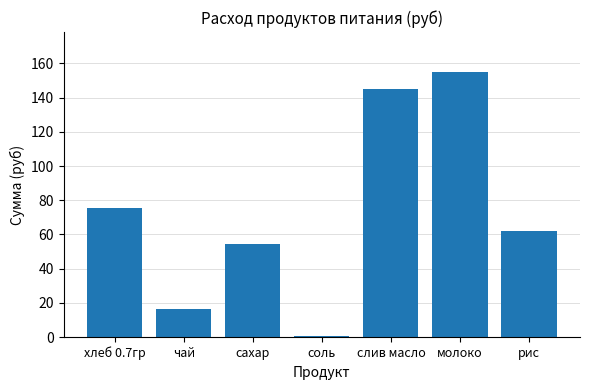

How many values are below 62?

3